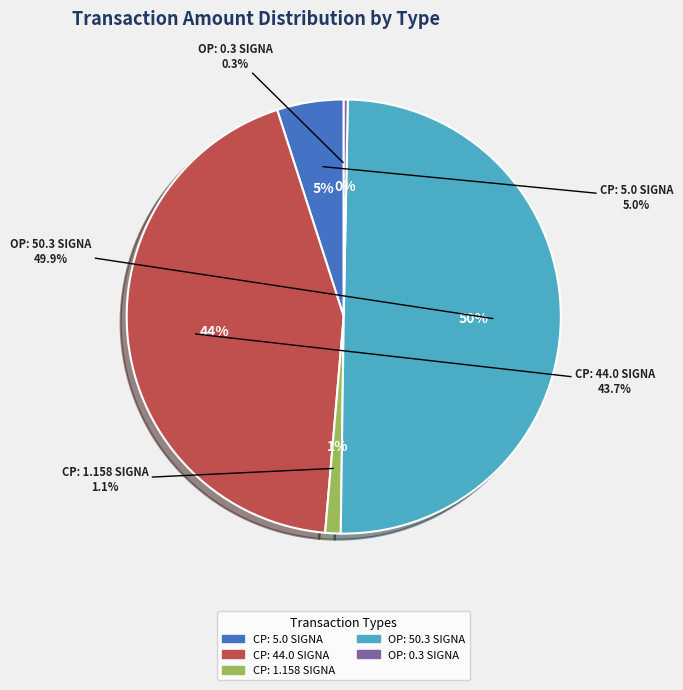

To the nearest percent, what is the difference between the largest and smallest slice percentages?

50%